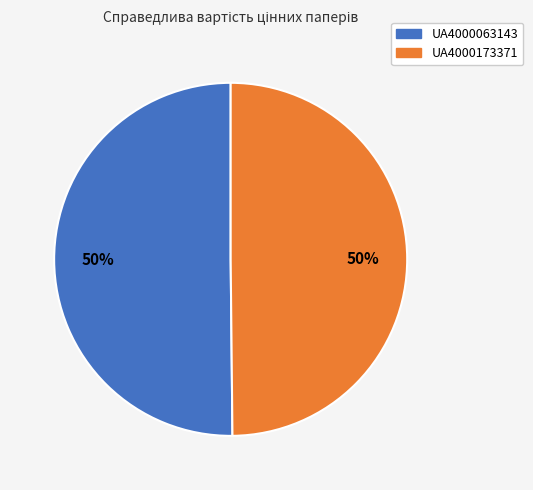

What percentage is the UA4000063143 slice, to the nearest percent?

50%